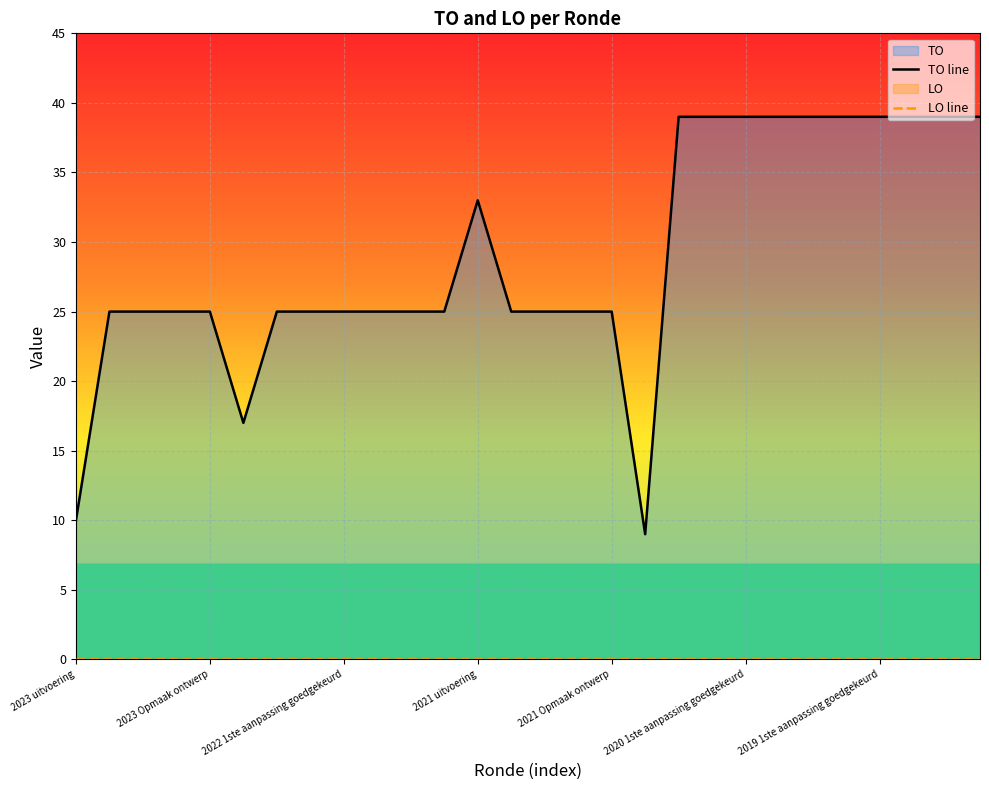

True or false: TO line and LO line intersect in this chart.

False